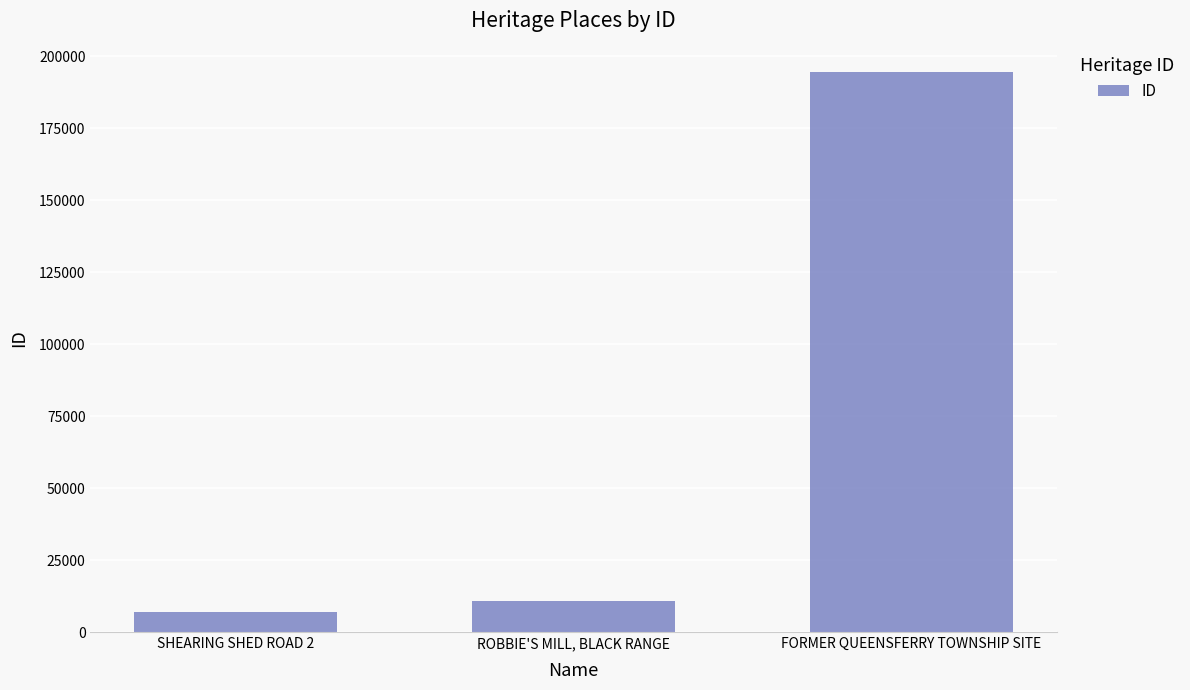

What position from the left is ROBBIE'S MILL, BLACK RANGE?

2